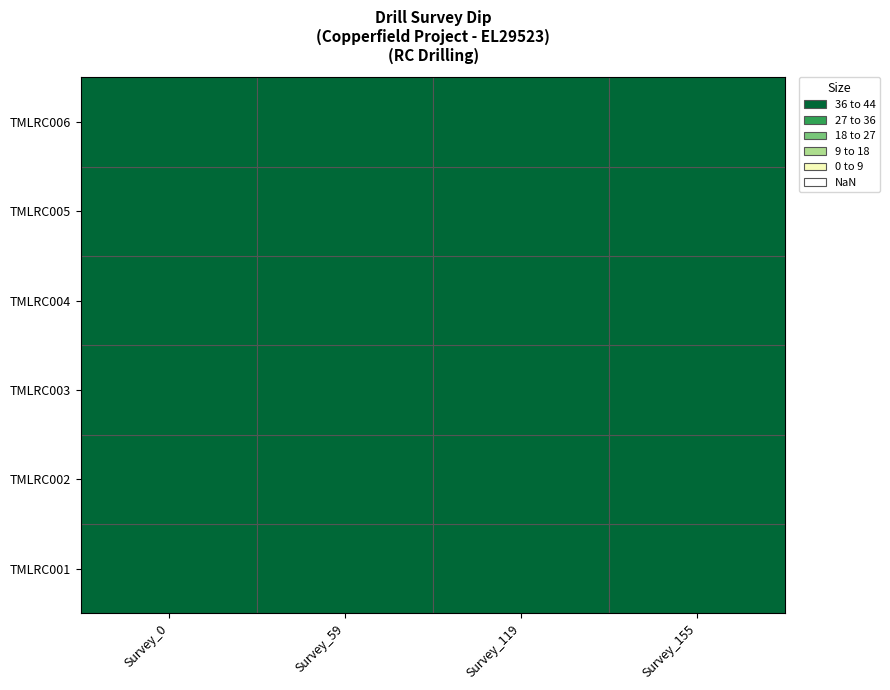

The value of TMLRC004 at 1 is 86. True or false?

False